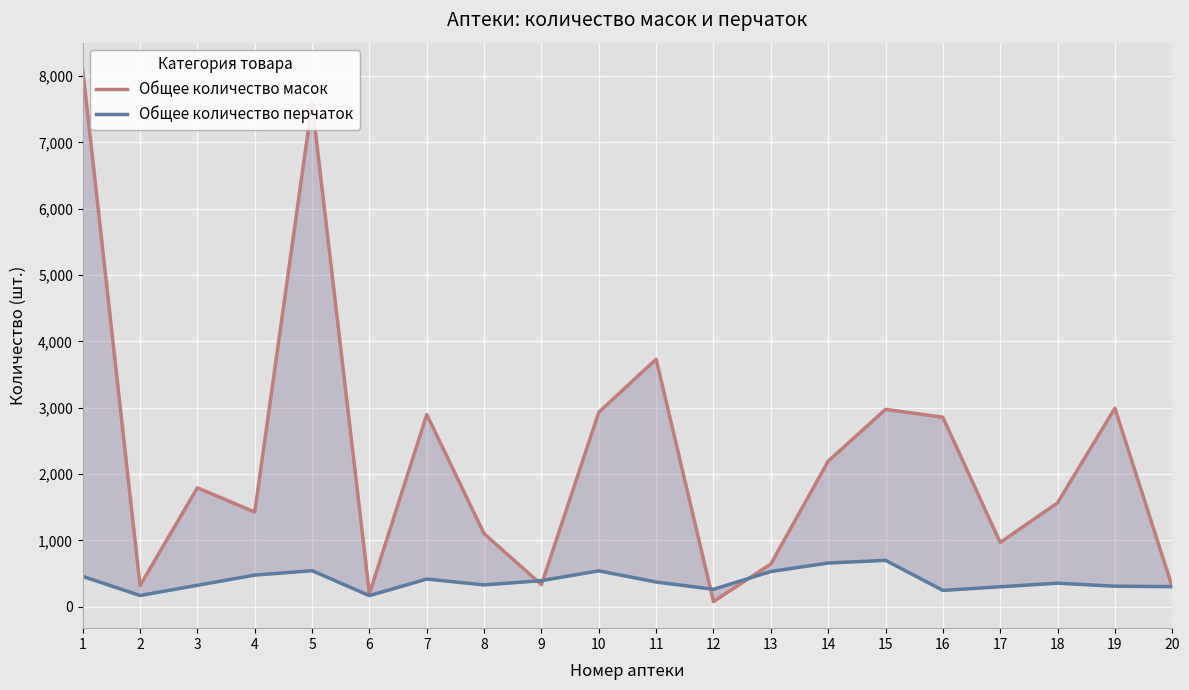

Is the value of Общее количество масок at 11 greater than the value of Общее количество перчаток at 3?

Yes